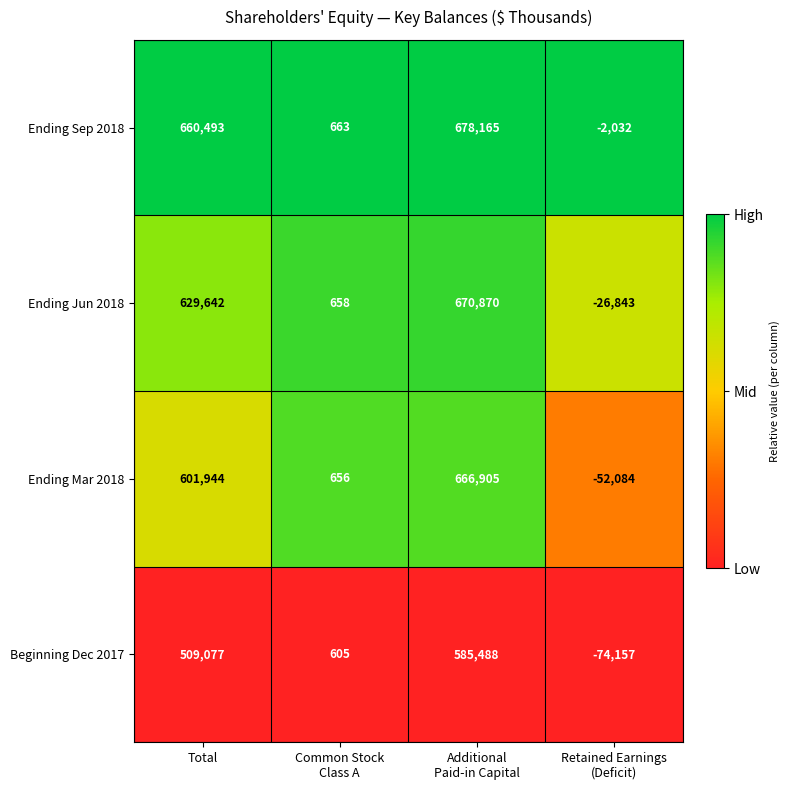

At which label is Beginning Dec 2017 closest to 255665?

Total